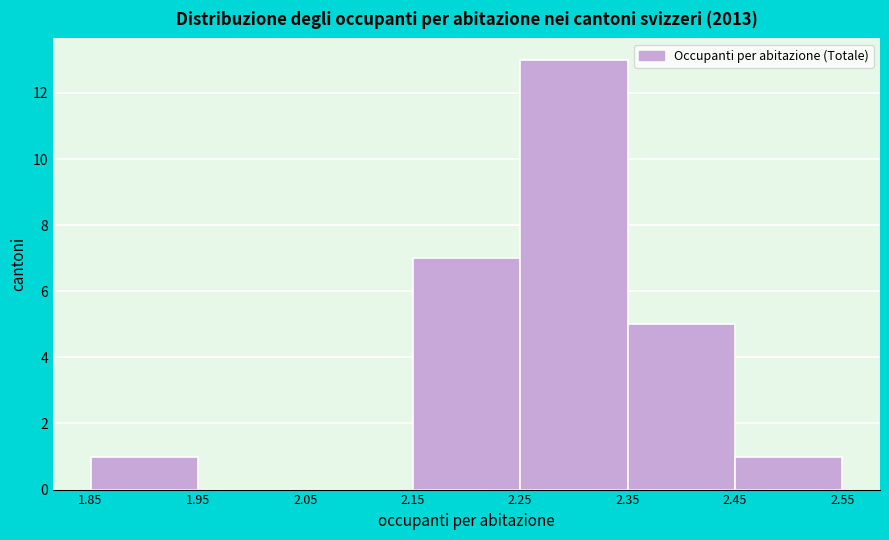

Which range on the x-axis has the tallest bar?

2.25 to 2.35